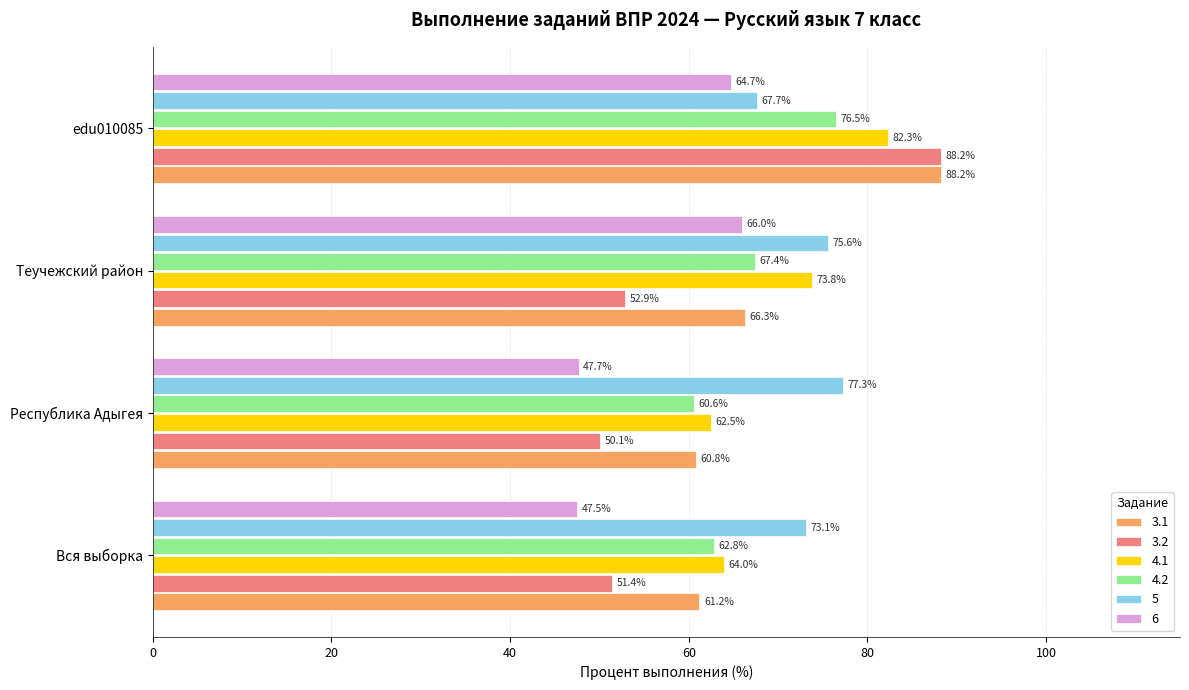

What is the spread (max minus min) of values at edu010085?

23.5